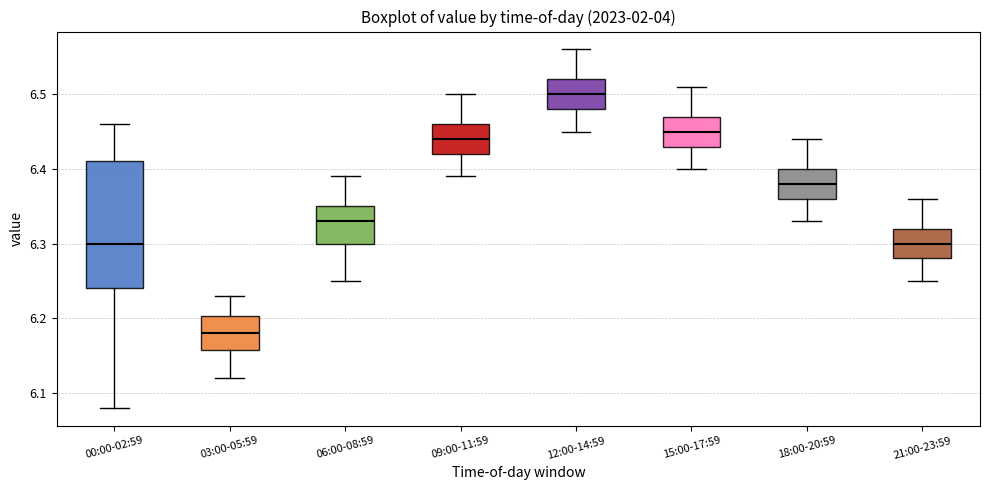

Reading left to right, read every box against the y-axis: the position of its median line, the range the box covers, and the ends of its whiskers. The values are not printed on the chart, so give them approximately, as read against the axis.

00:00-02:59: median 6.30, box 6.24 to 6.41, whiskers 6.08 to 6.46
03:00-05:59: median 6.18, box 6.16 to 6.20, whiskers 6.12 to 6.23
06:00-08:59: median 6.33, box 6.30 to 6.35, whiskers 6.25 to 6.39
09:00-11:59: median 6.44, box 6.42 to 6.46, whiskers 6.39 to 6.50
12:00-14:59: median 6.50, box 6.48 to 6.52, whiskers 6.45 to 6.56
15:00-17:59: median 6.45, box 6.43 to 6.47, whiskers 6.40 to 6.51
18:00-20:59: median 6.38, box 6.36 to 6.40, whiskers 6.33 to 6.44
21:00-23:59: median 6.30, box 6.28 to 6.32, whiskers 6.25 to 6.36